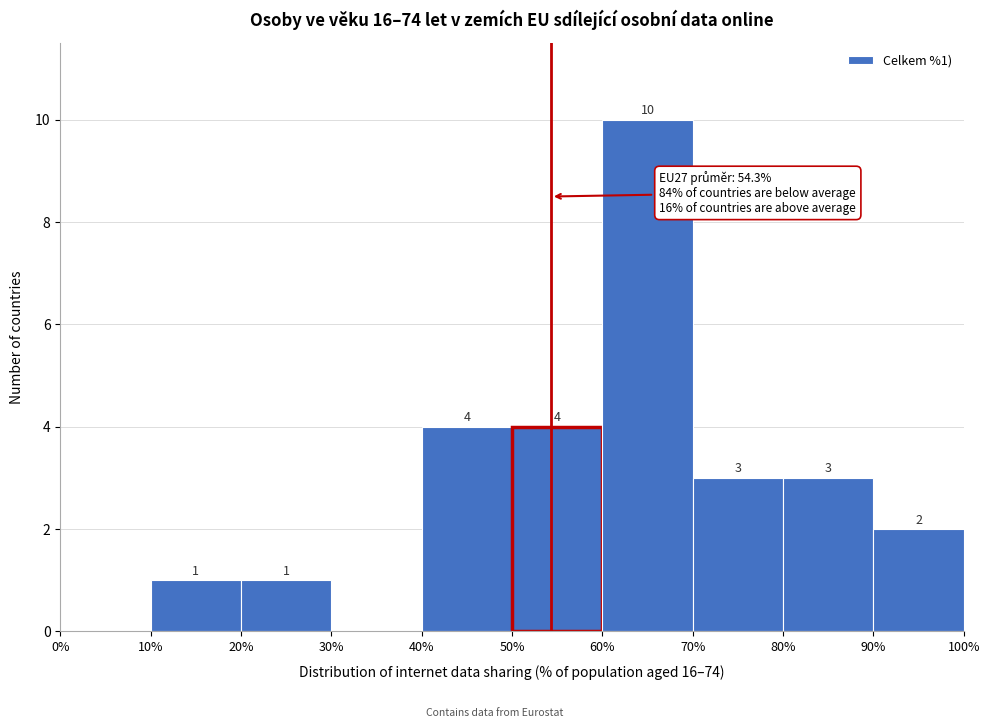

Which range on the x-axis has the tallest bar?

60% to 70%